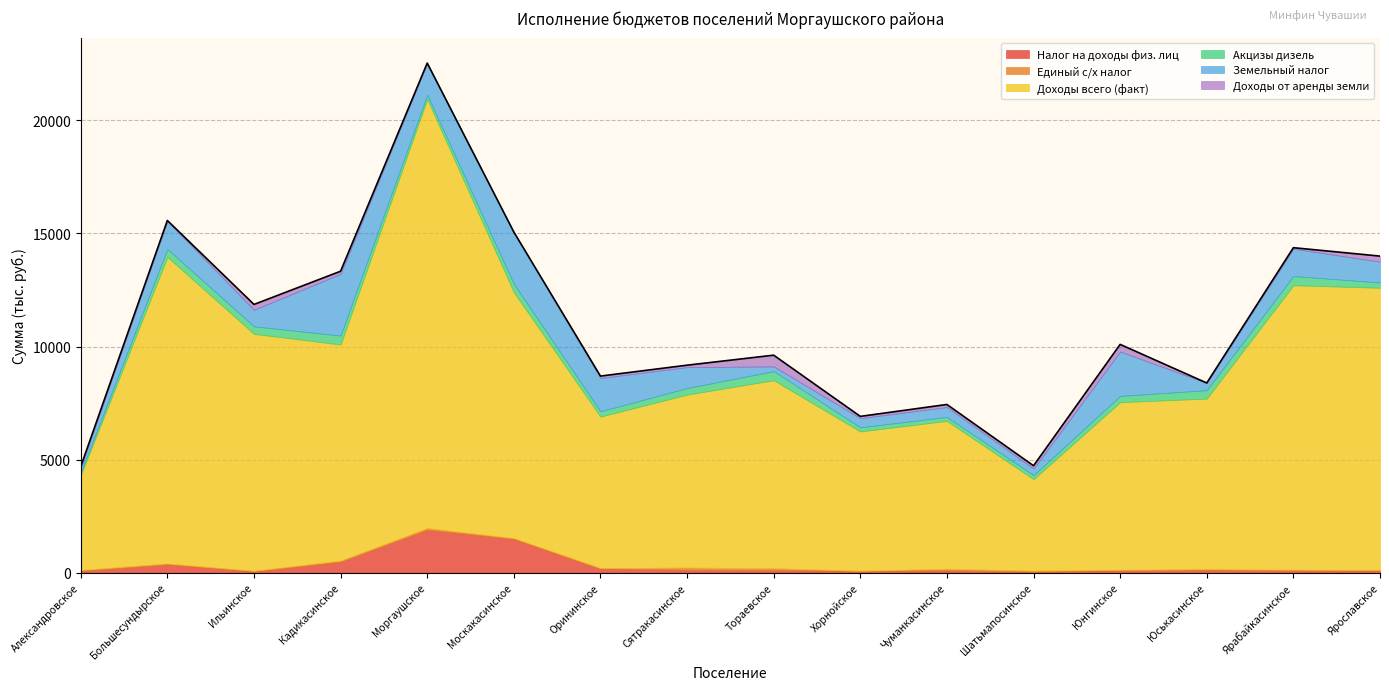

What is the sum of the Доходы всего (факт) values at Шатьмапосинское and Александровское?

8235.2